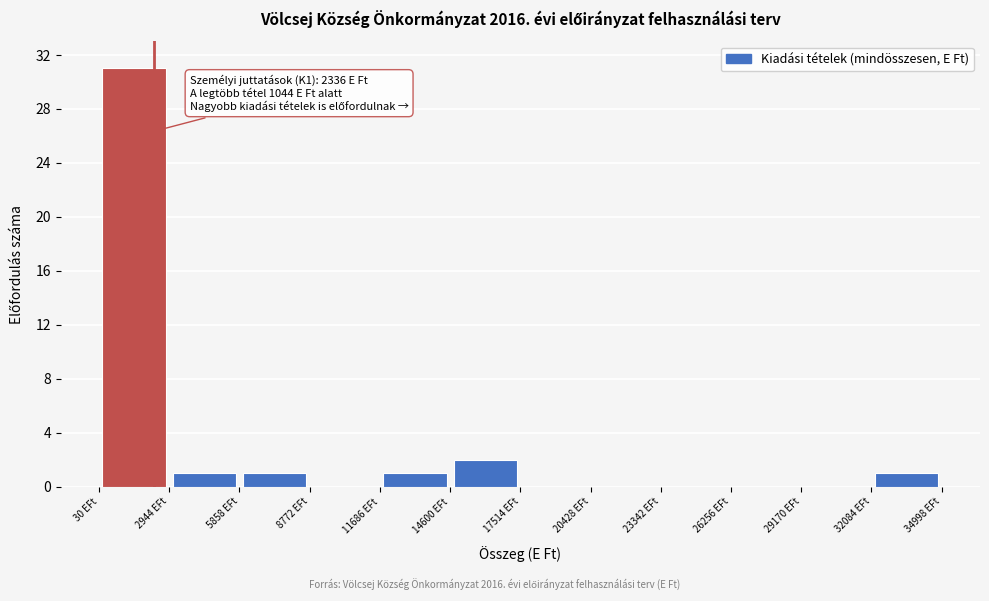

Over which range of the x-axis is the bar tallest?

0 to 3000